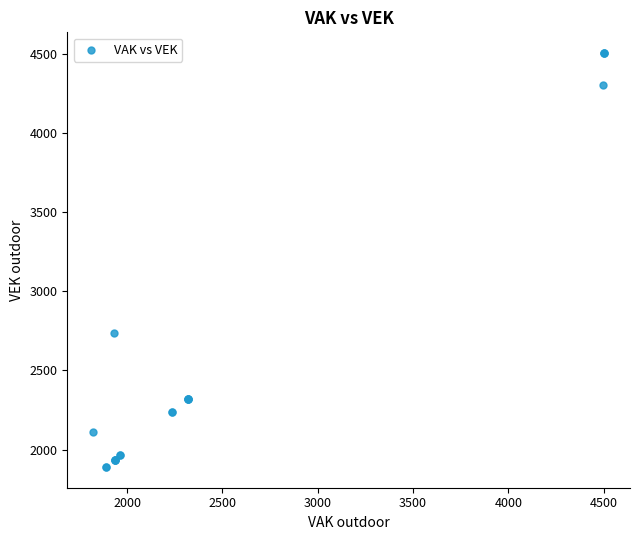

What Y value in the scatter plot is closest to 3197?

2735